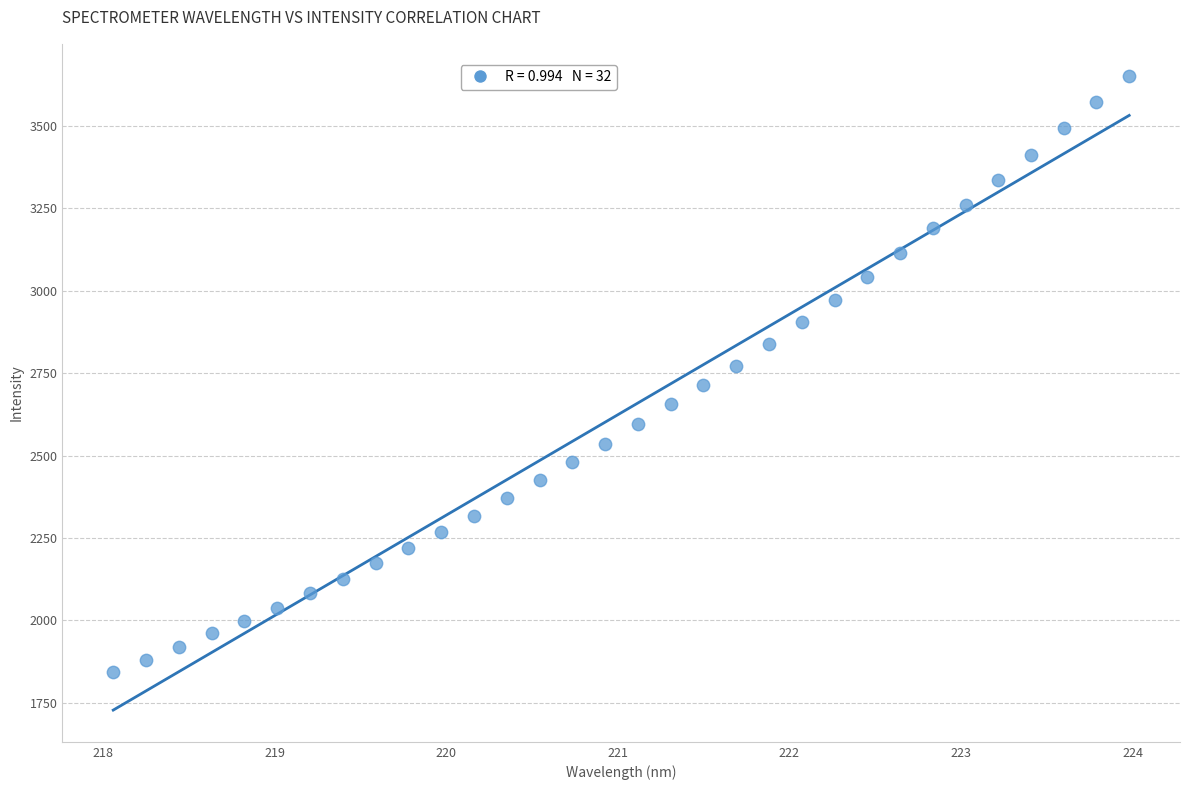

What is the range of Y values (max minus min)?

1808.1